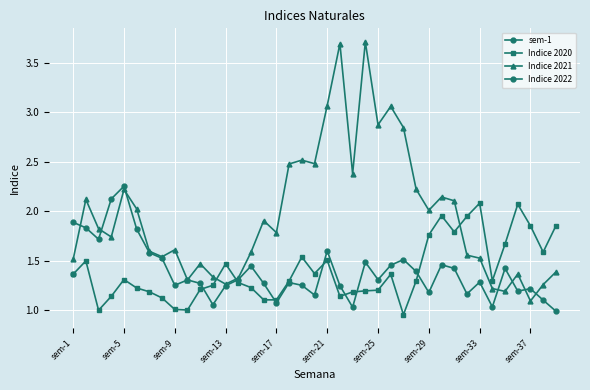

At which label does Indice 2020 first exceed 1?

sem-1